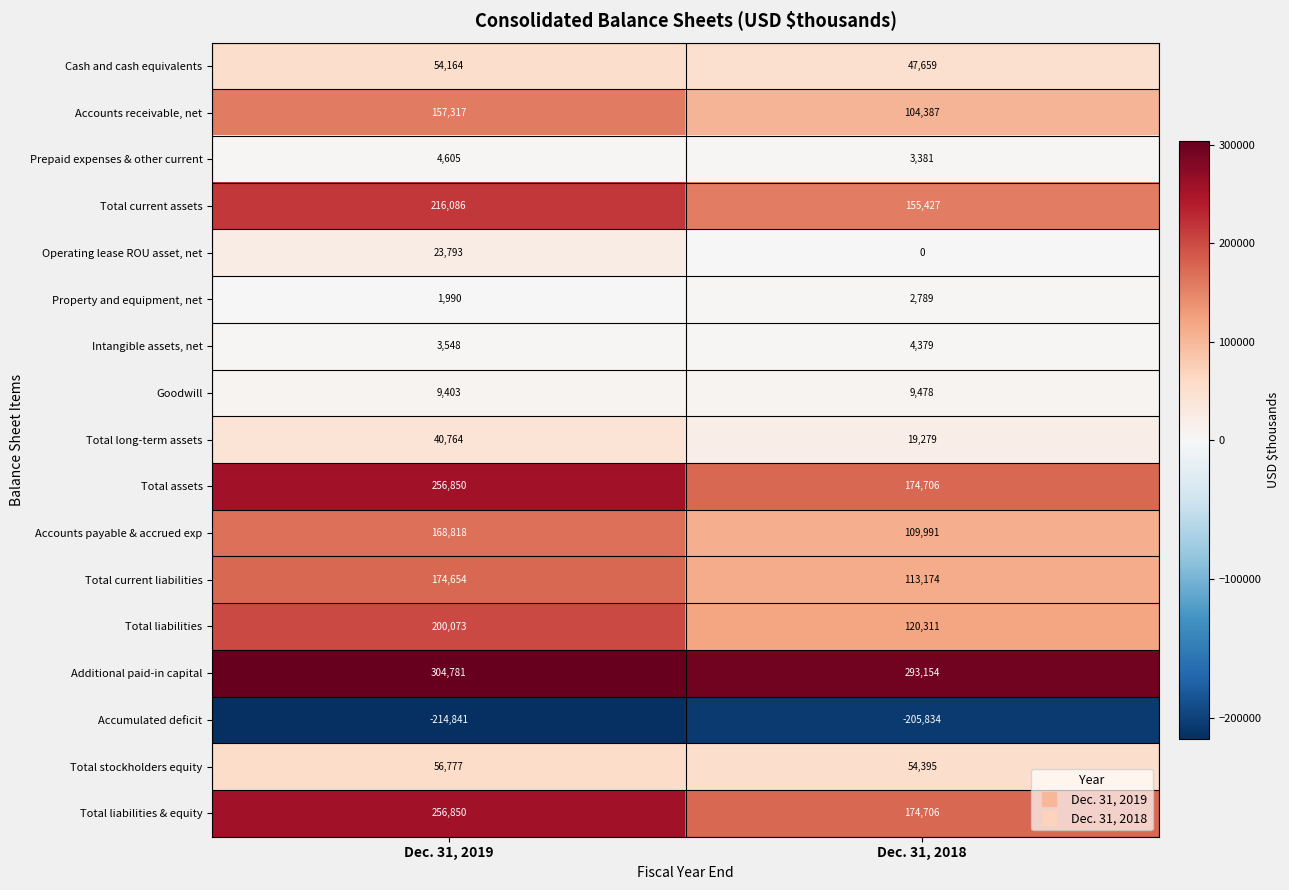

What is the sum of the Total liabilities & equity values at Dec. 31, 2019 and Dec. 31, 2018?

431556